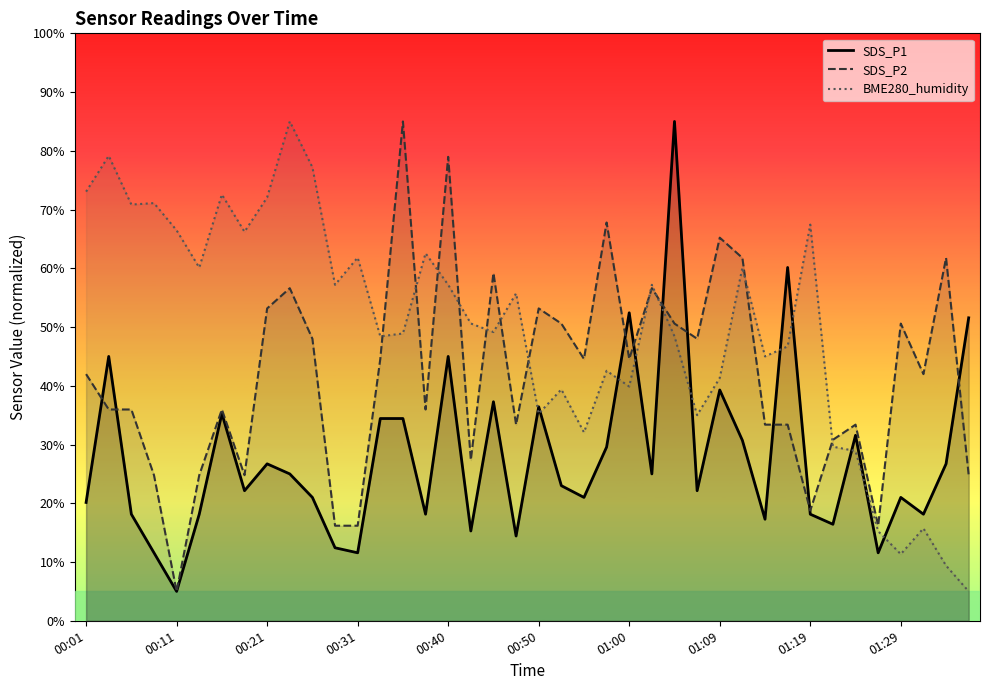

How many distinct data groups are displayed?

3